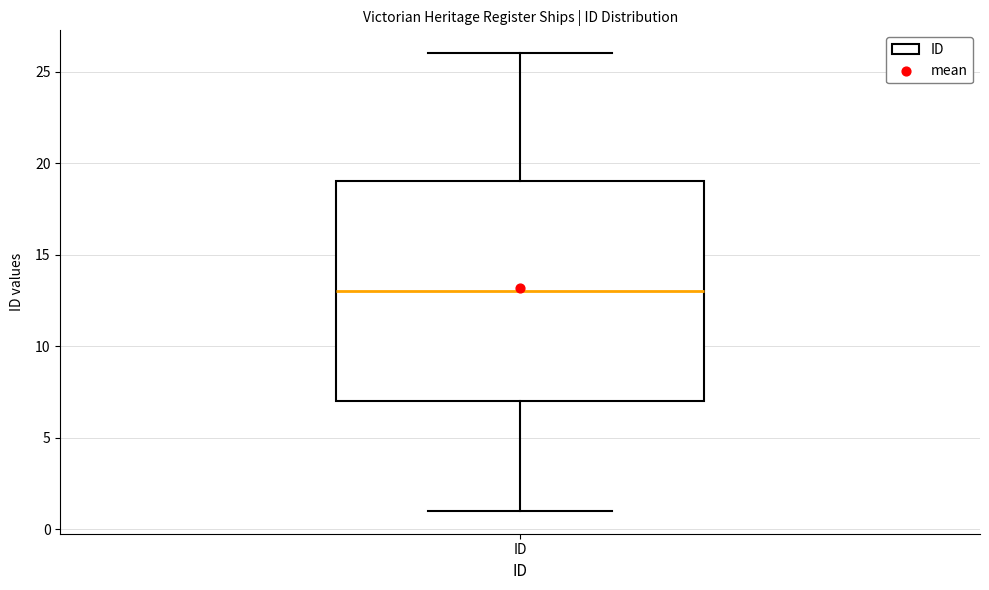

Read this box plot against the y-axis: the position of the median line, the range covered by the box, and the ends of both whiskers. The values are not printed on the chart, so give them approximately, as read against the axis.

median 13, box 7 to 19, whiskers 1 to 26